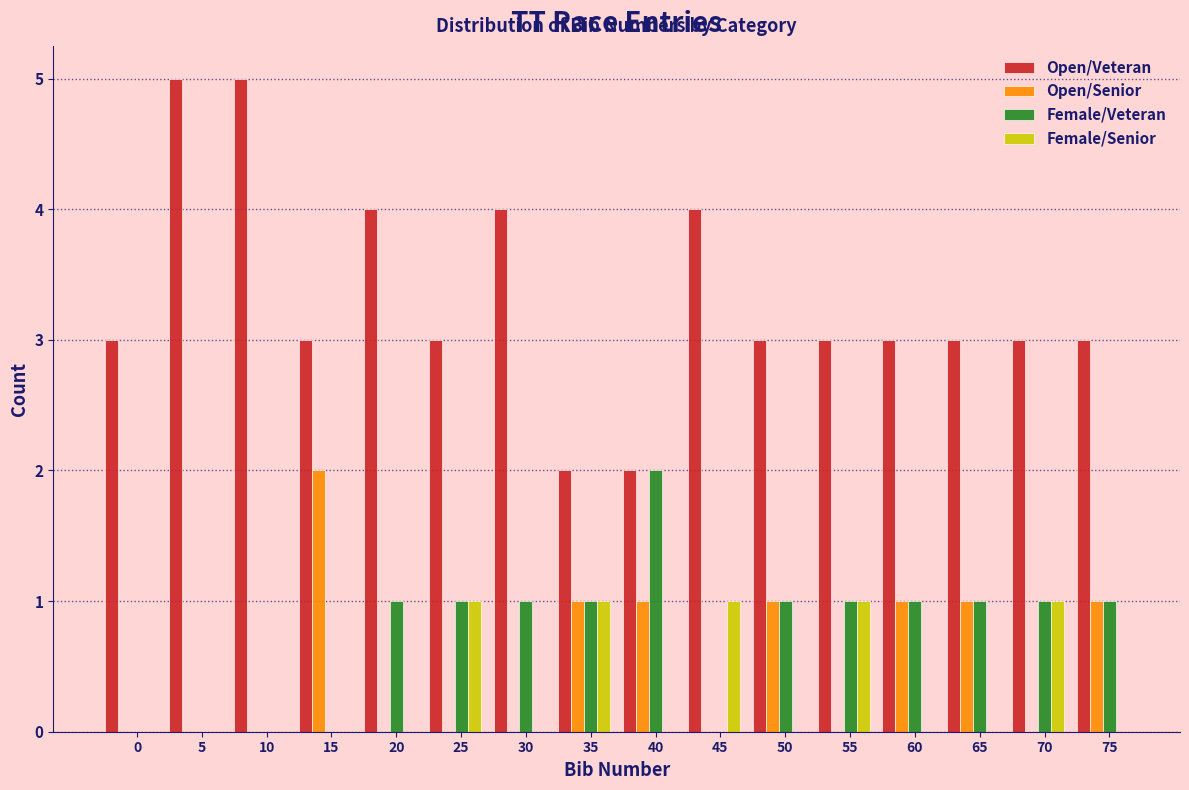

What is the sum of all Female/Veteran values?

12